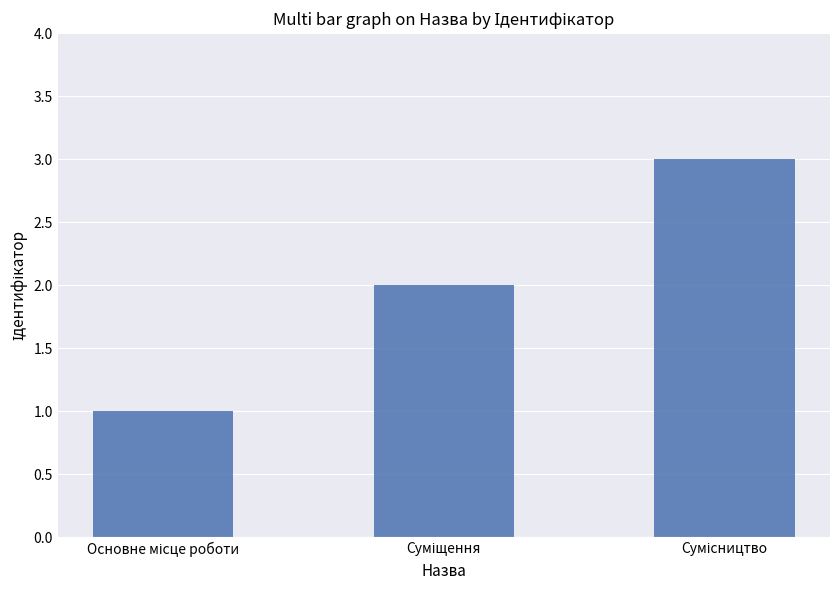

What is the minimum value shown in the chart?

1